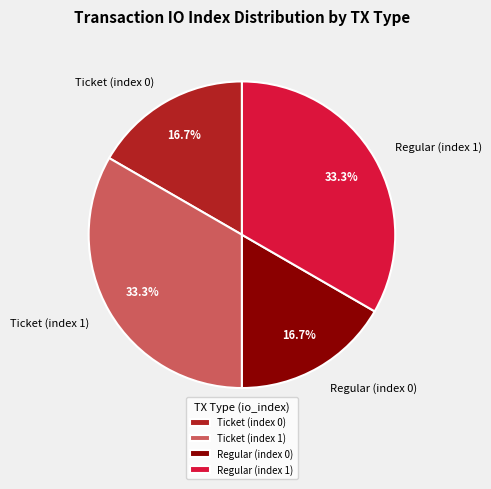

Does Ticket (index 0) account for over 50% of the chart?

No